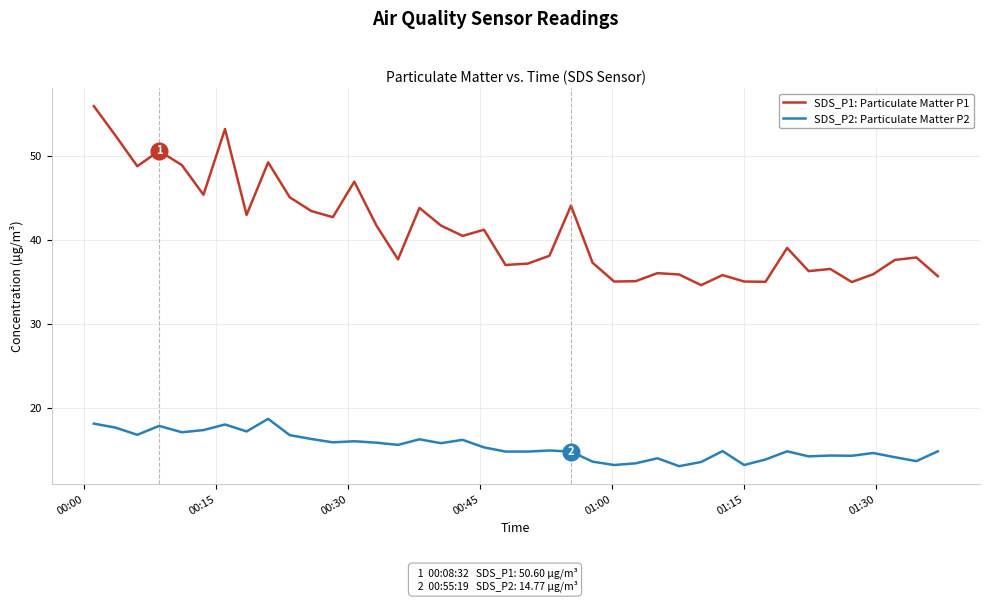

Does the chart have visible grid lines?

Yes